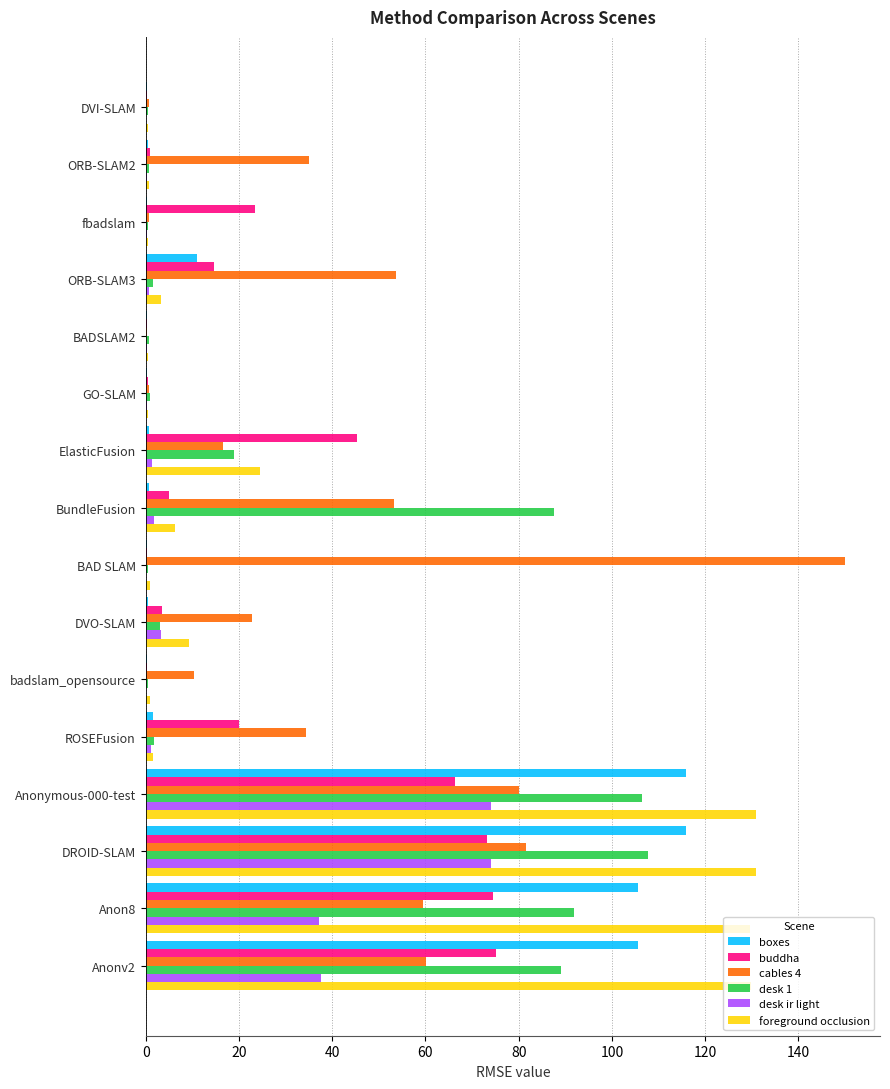

Which series changed the most between fbadslam and DROID-SLAM?

foreground occlusion